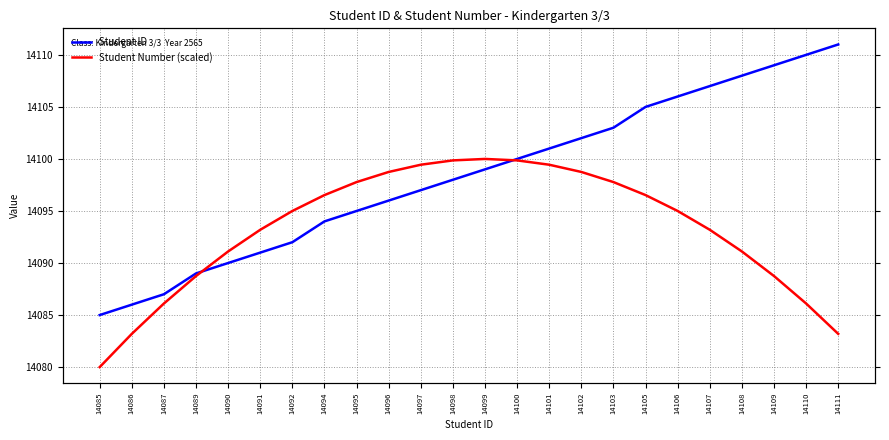

How many distinct data groups are displayed?

2